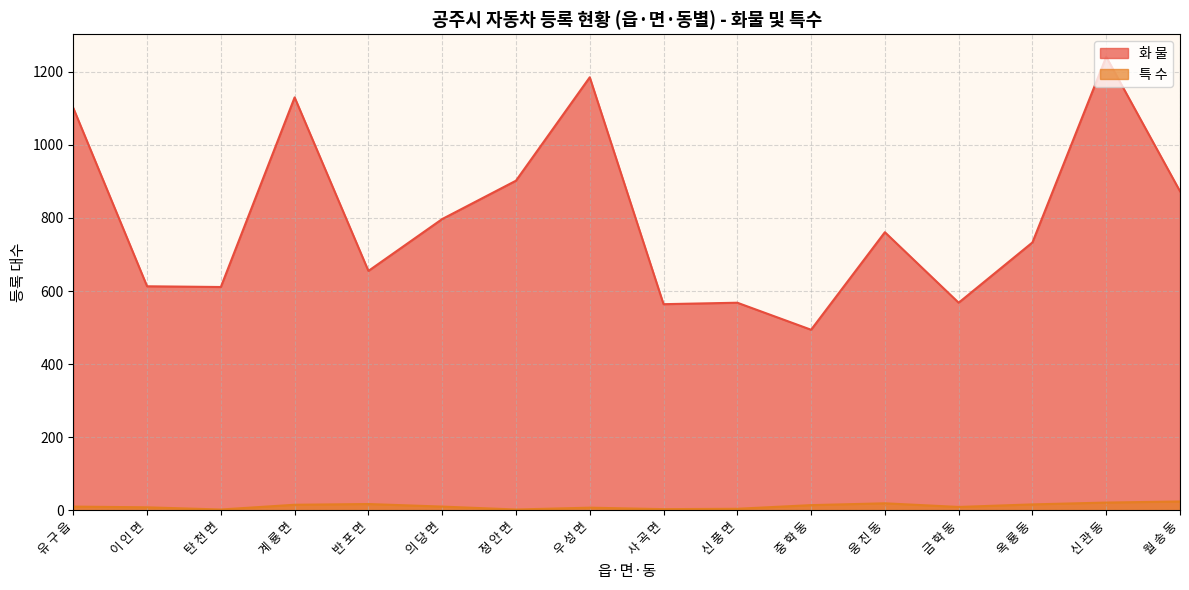

True or false: 화 물 and 특 수 intersect in this chart.

False